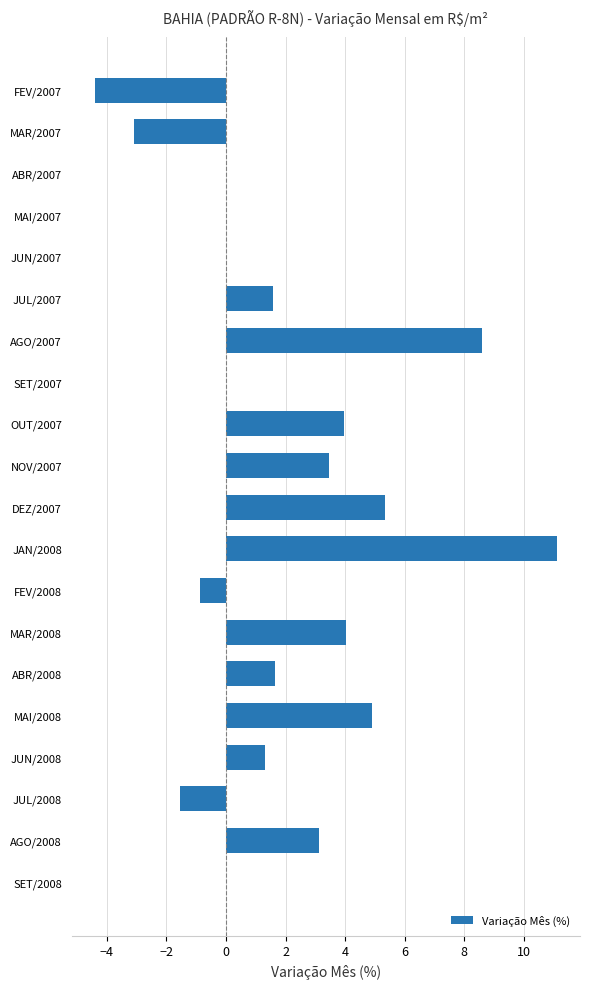

The chart shows a value of 2.3 at JUL/2007. True or false?

False